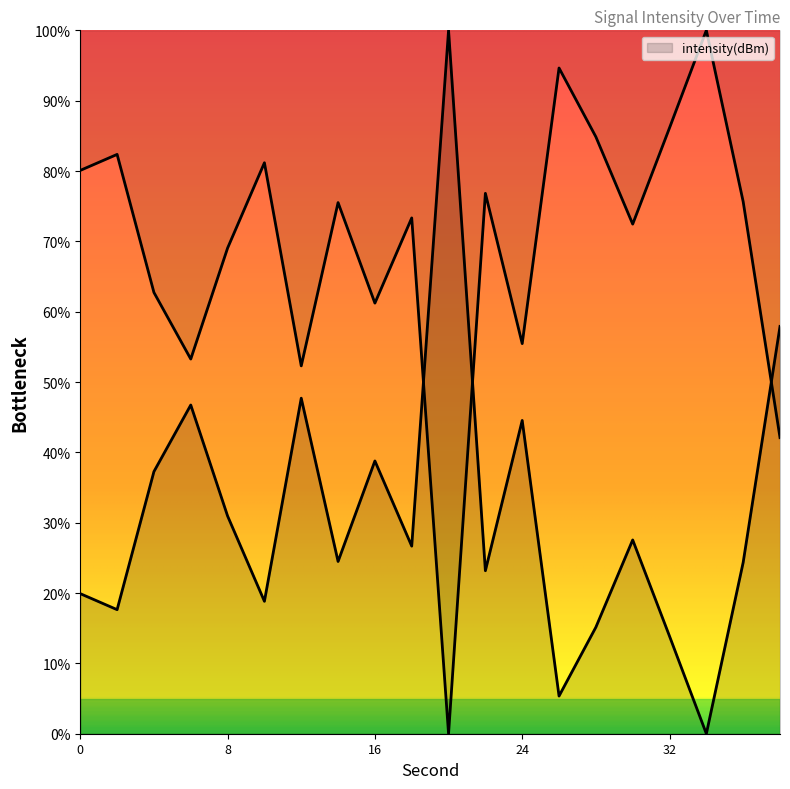

At which label is the value closest to 50?

12